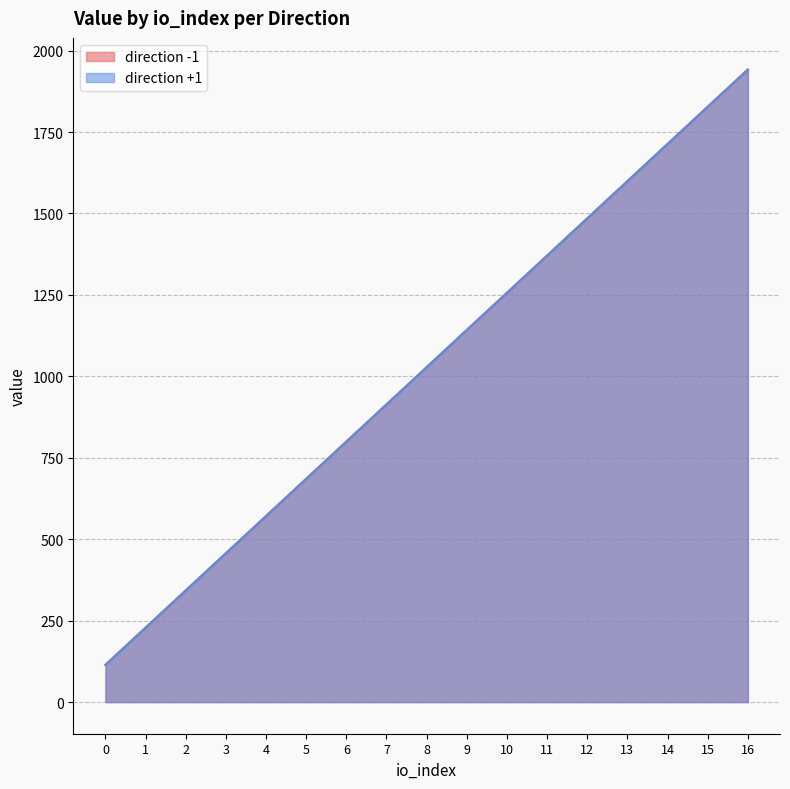

What is the value of the direction -1 point at the 15th from the left?

1713.4